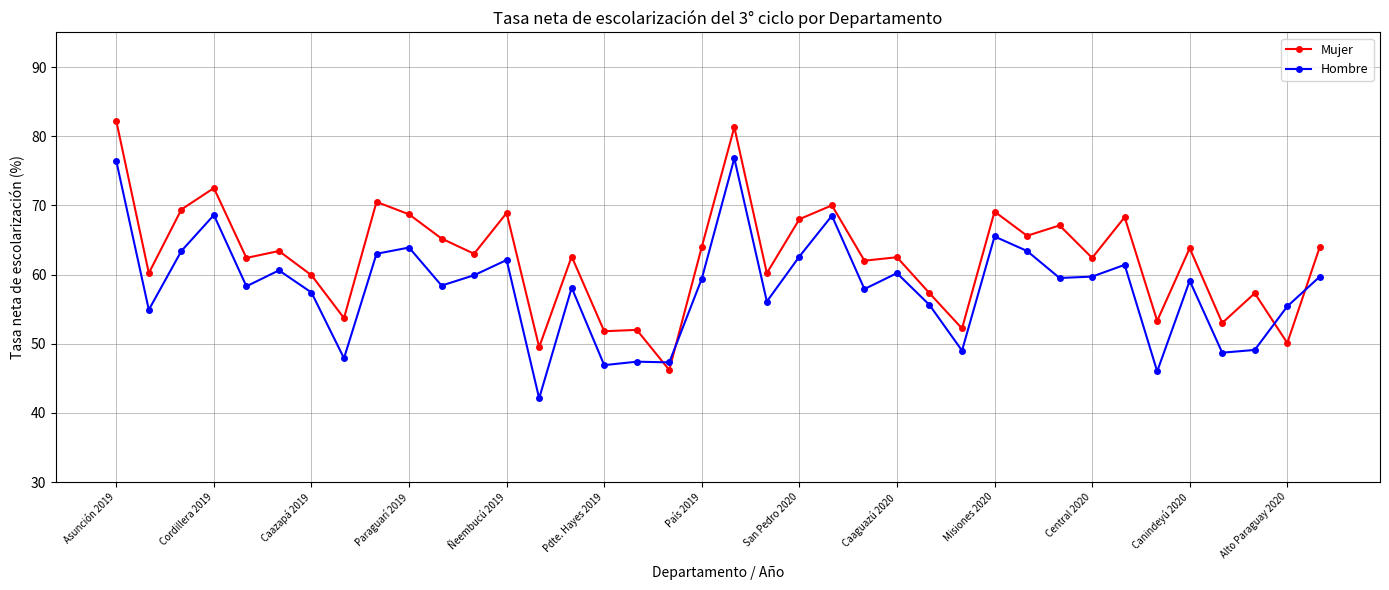

What is the difference between the maximum and second lowest values in the Mujer series?

32.7